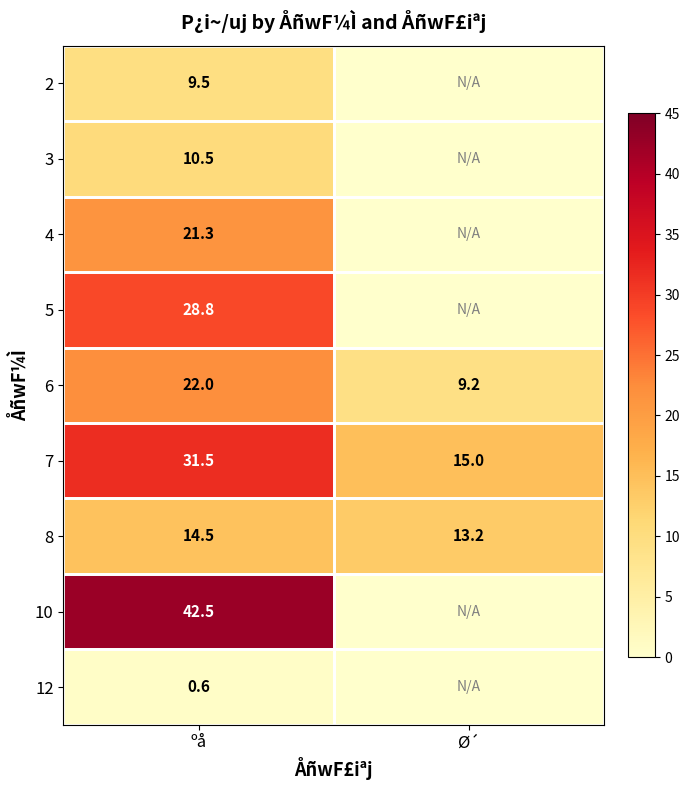

At ºå, list the series in order from largest to smallest.

10, 7, 5, 6, 4, 8, 3, 2, 12